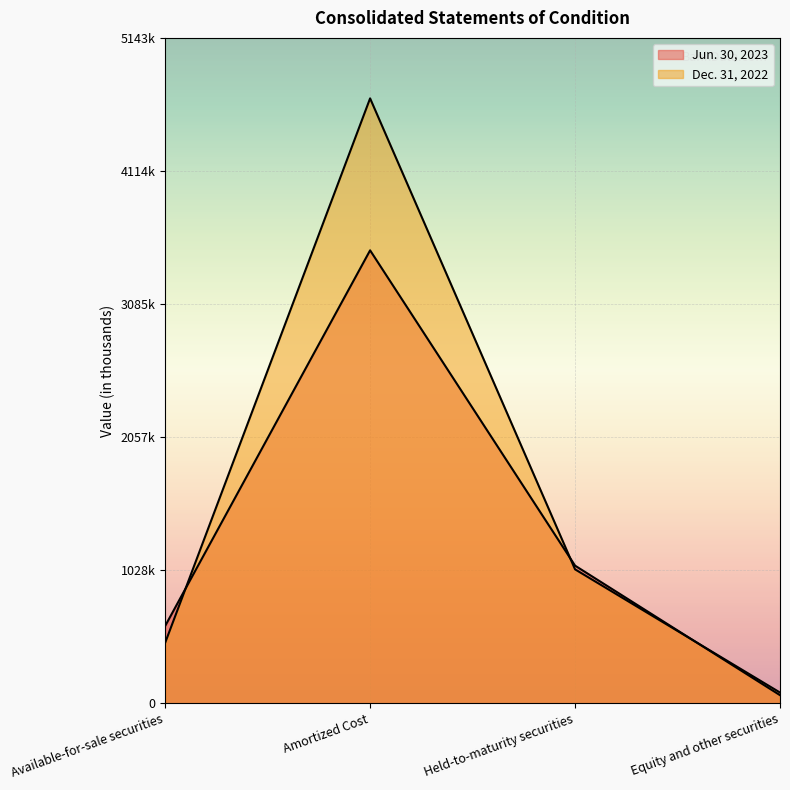

What is the value of the Dec. 31, 2022 point at the 1st from the left?

466902